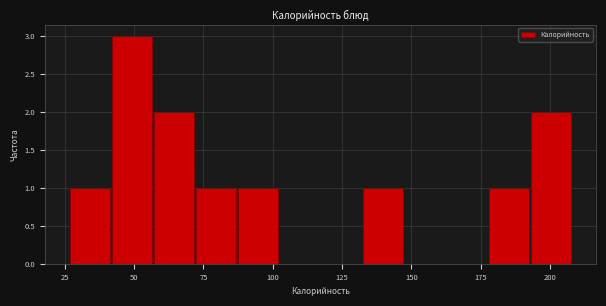

Around what value on the x-axis is the tallest bar? Give the approximate position of its centre, as read against the axis.

50